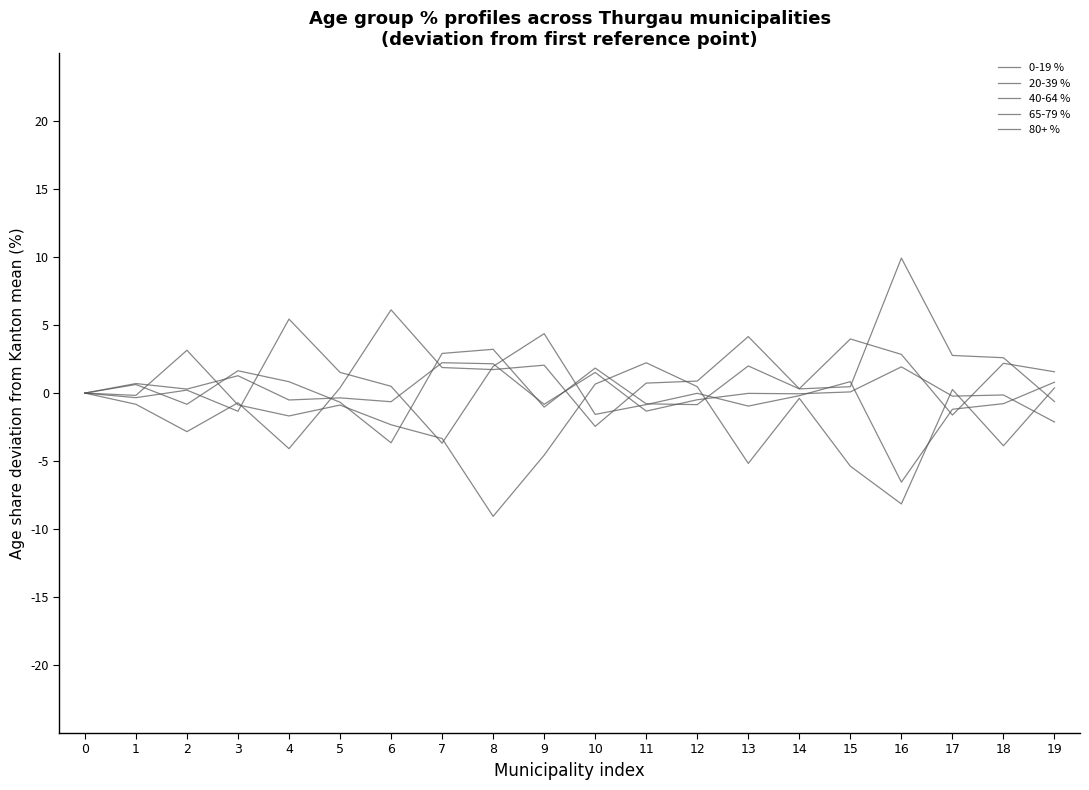

Does the chart have visible grid lines?

No